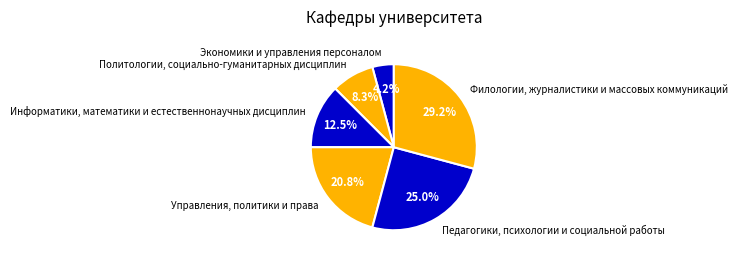

To the nearest percent, what is the combined percentage of Филологии, журналистики и массовых коммуникаций and Информатики, математики и естественнонаучных дисциплин?

42%